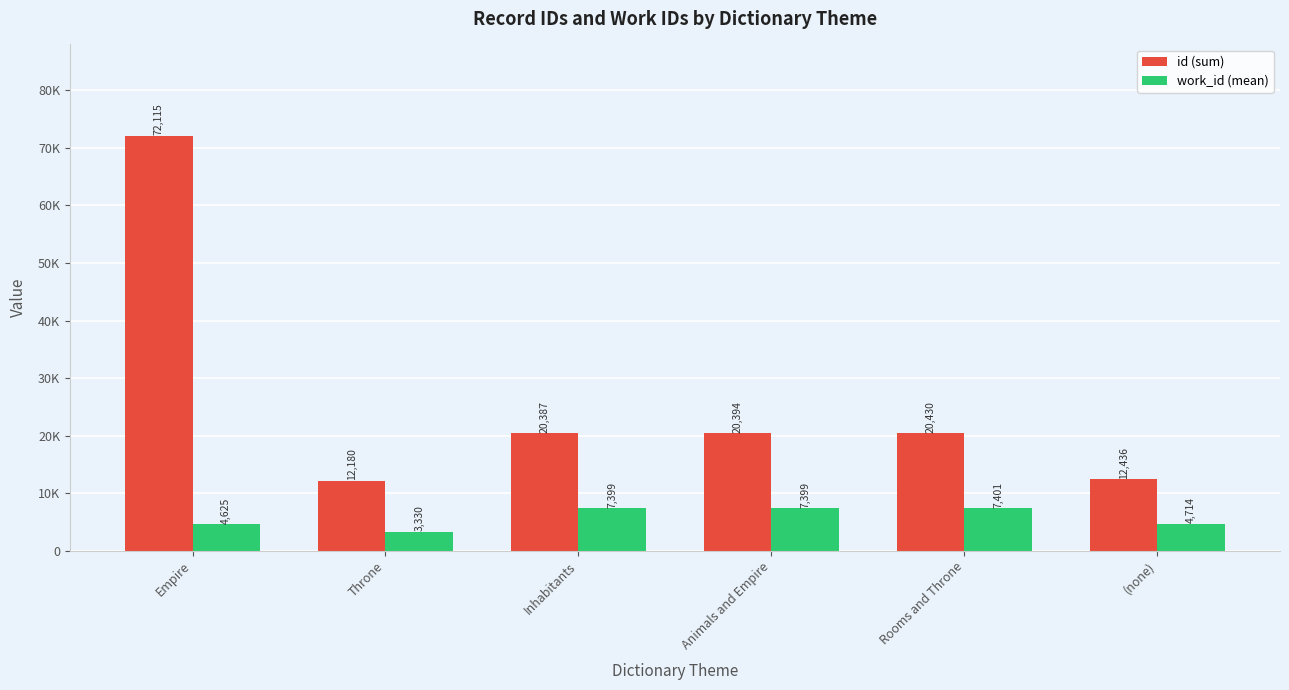

What is the label of the 6th bar from the left?

(none)